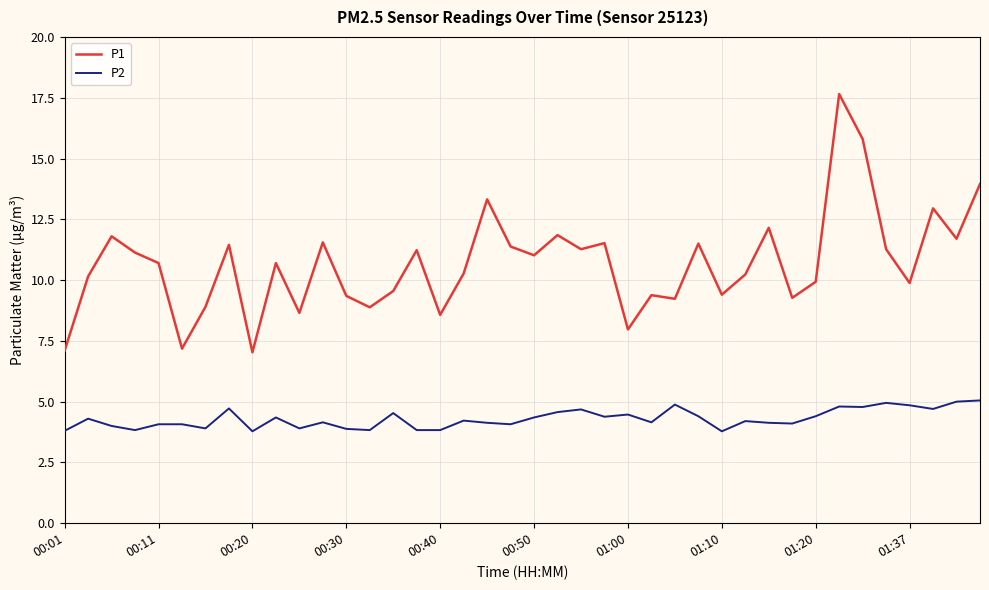

What is the smallest value displayed?

3.8